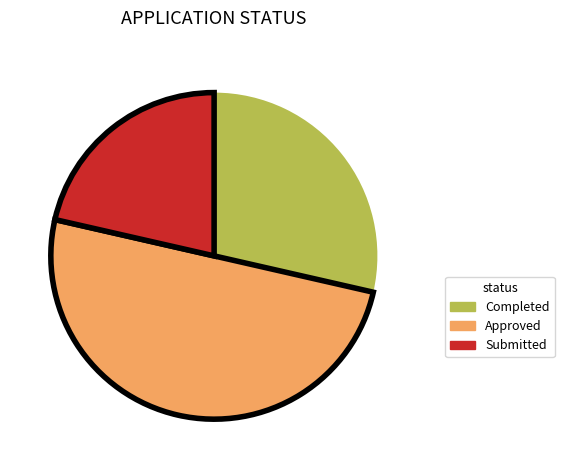

Do Approved and Completed together represent more than half of the pie?

Yes